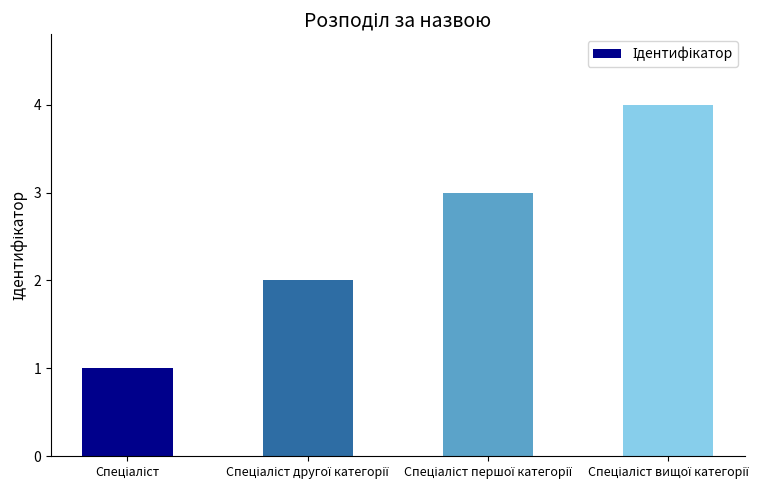

How many bars are there in total?

4